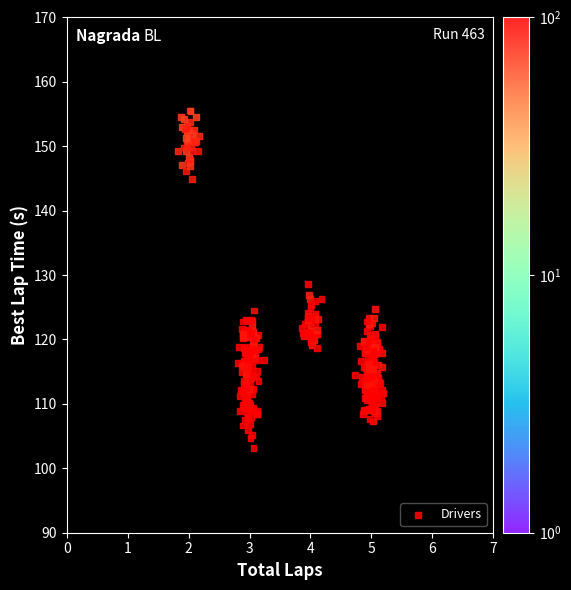

What is the range of Y values (max minus min)?

52.5